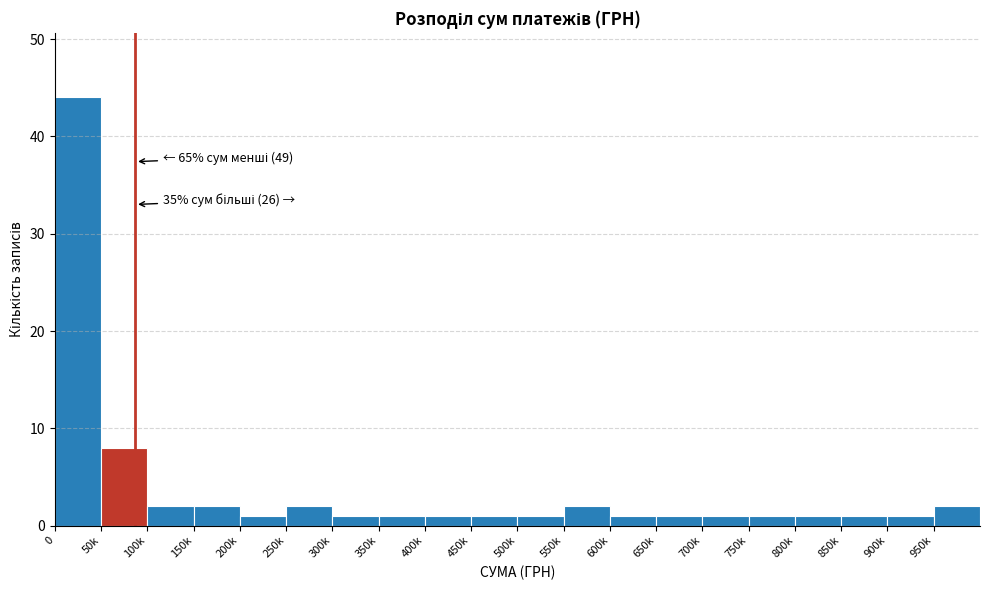

Reading right to left, extract all data points from this chart.

950k=2	900k=1	850k=1	800k=1	750k=1	700k=1	650k=1	600k=1	550k=2	500k=1	450k=1	400k=1	350k=1	300k=1	250k=2	200k=1	150k=2	100k=2	50k=8	0=44